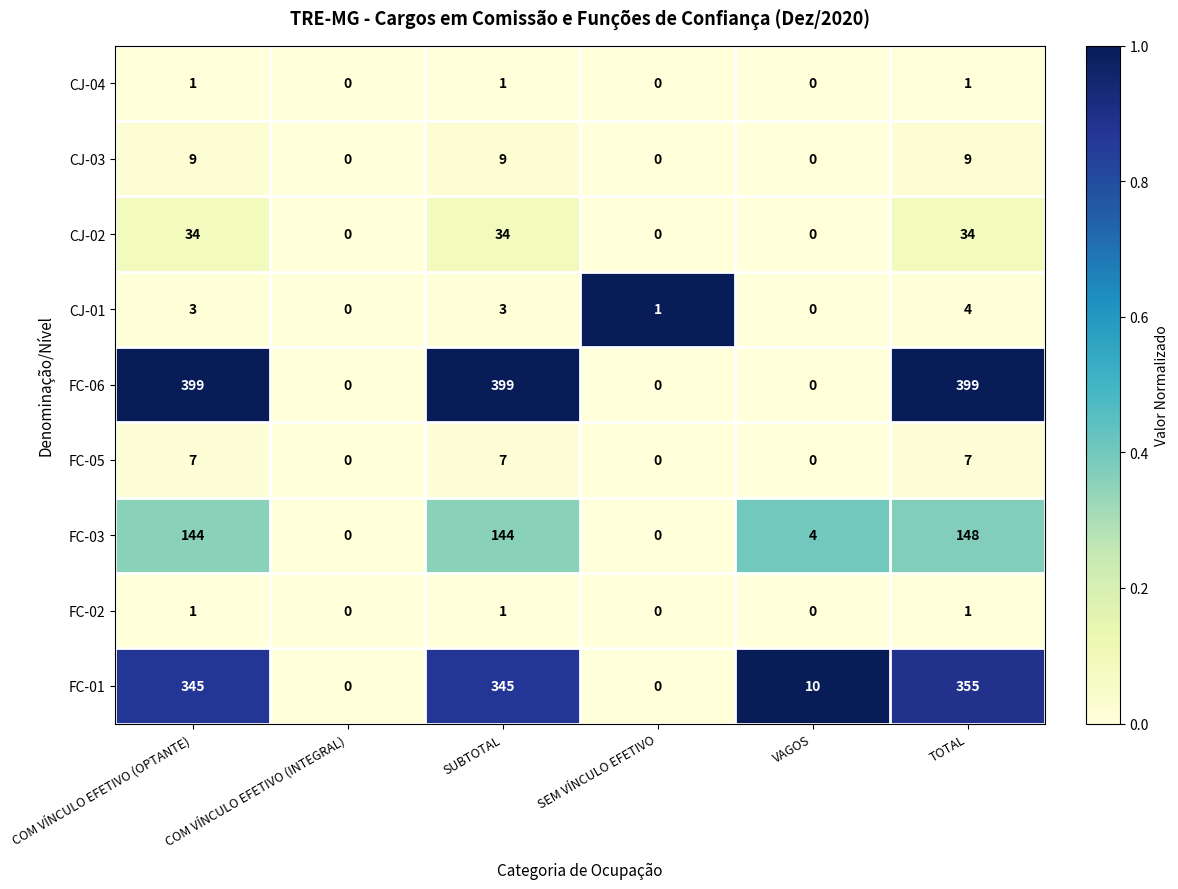

What is the greatest value displayed?

399